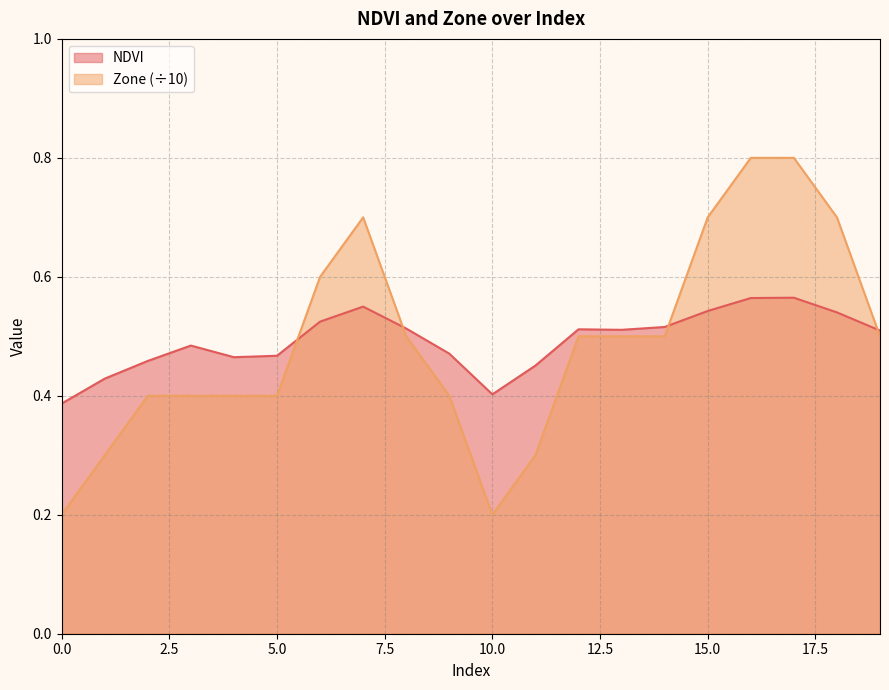

Which series ends up on top after the final intersection of NDVI and Zone?

NDVI